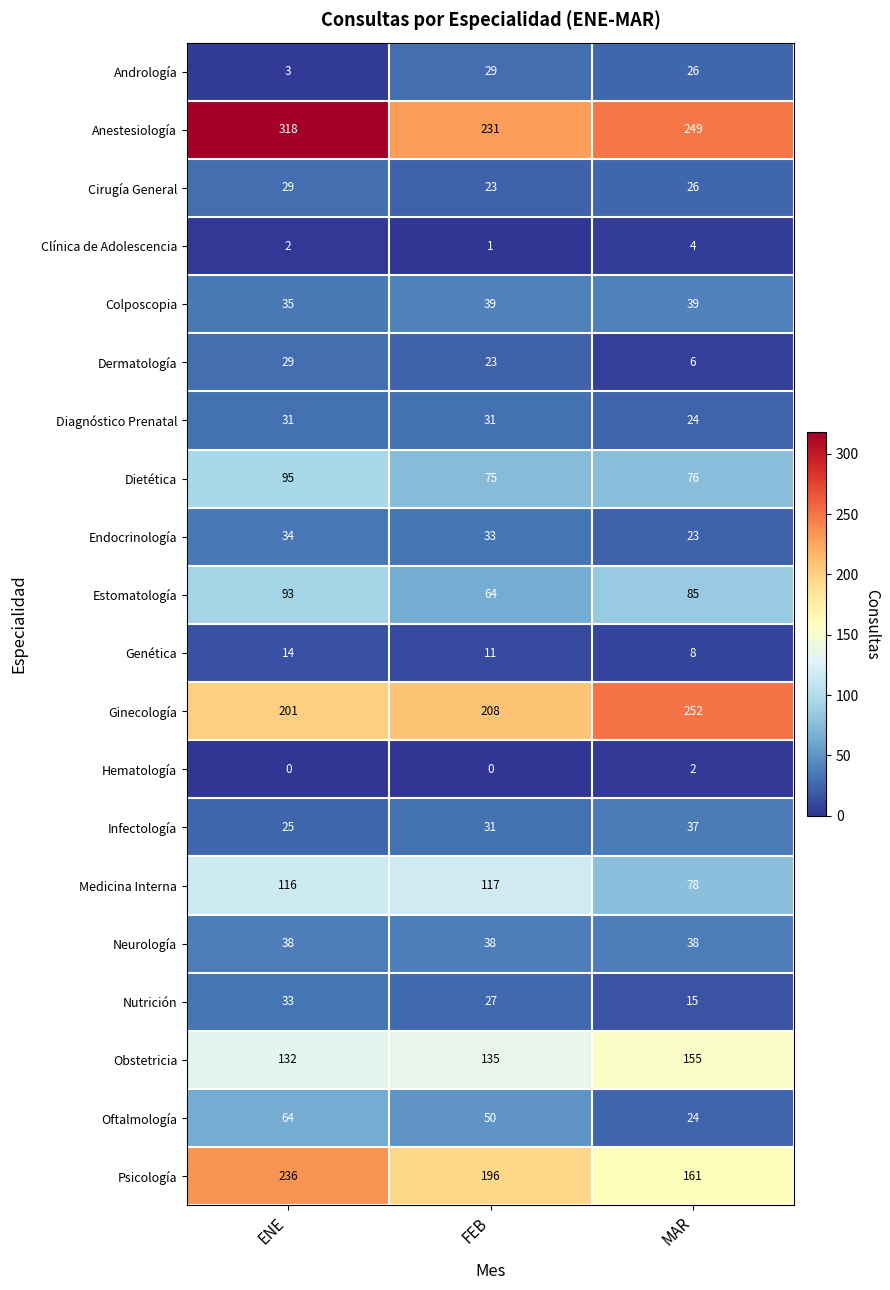

Rank the categories by Oftalmología value from lowest to highest.

MAR, FEB, ENE